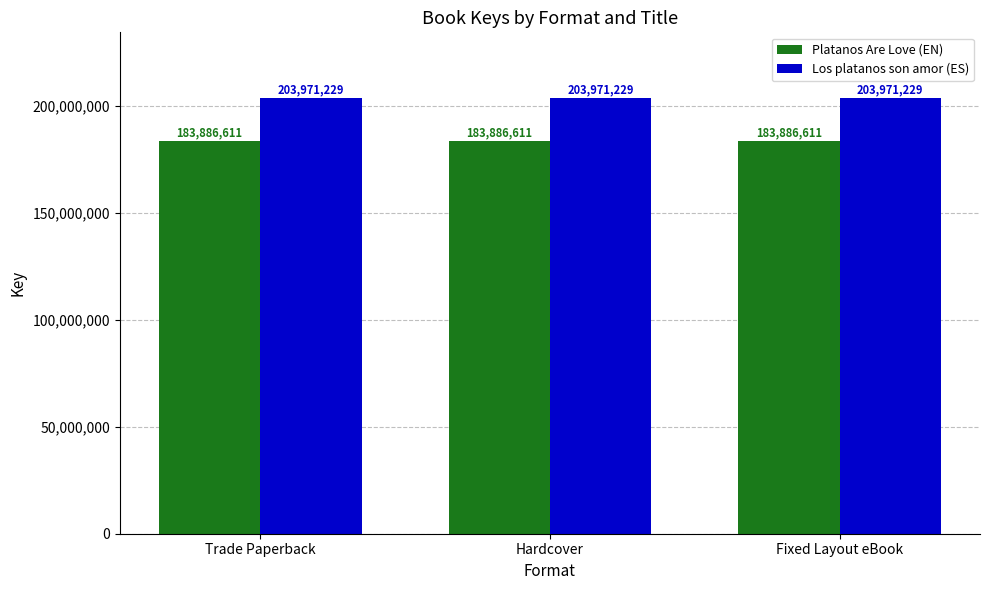

List the series in order of their peak value, highest first.

Los platanos son amor (ES), Platanos Are Love (EN)